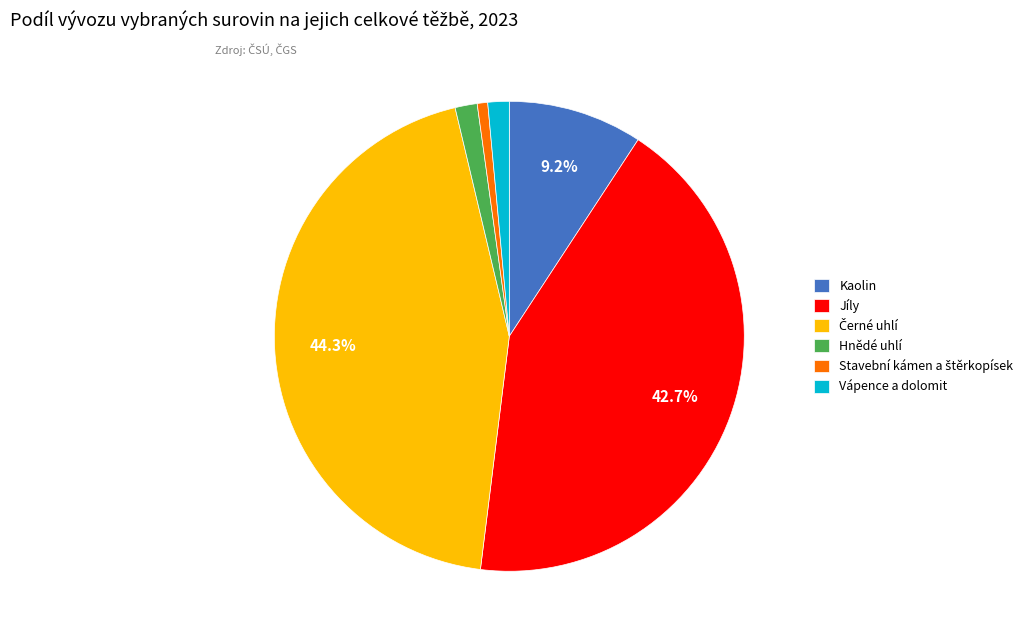

Does any single category account for the majority?

No